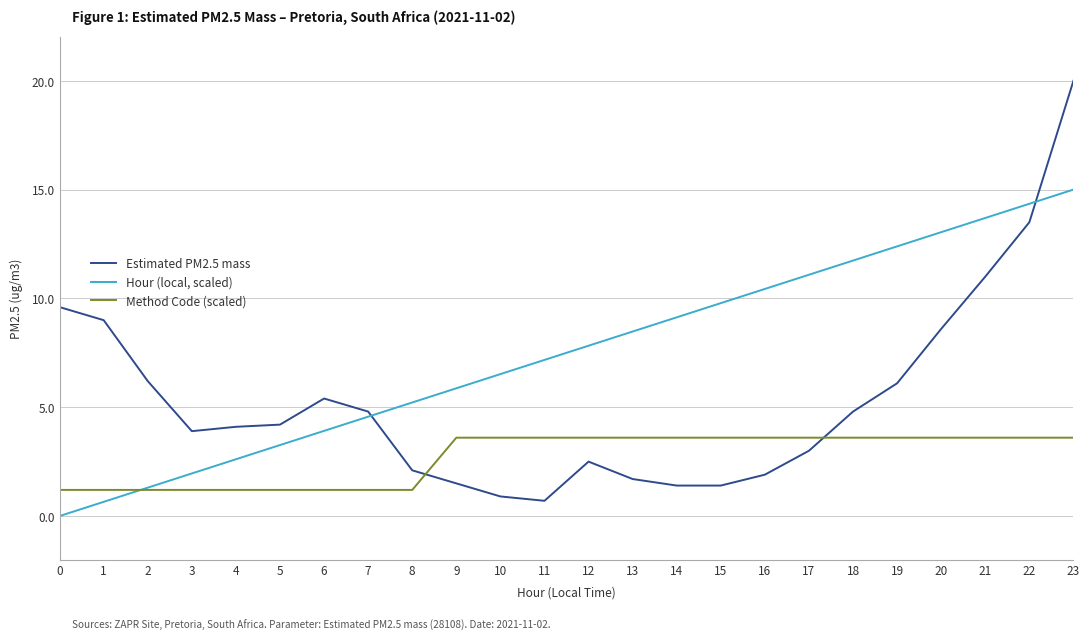

What is the average value of the Hour (local, scaled) series?

7.5